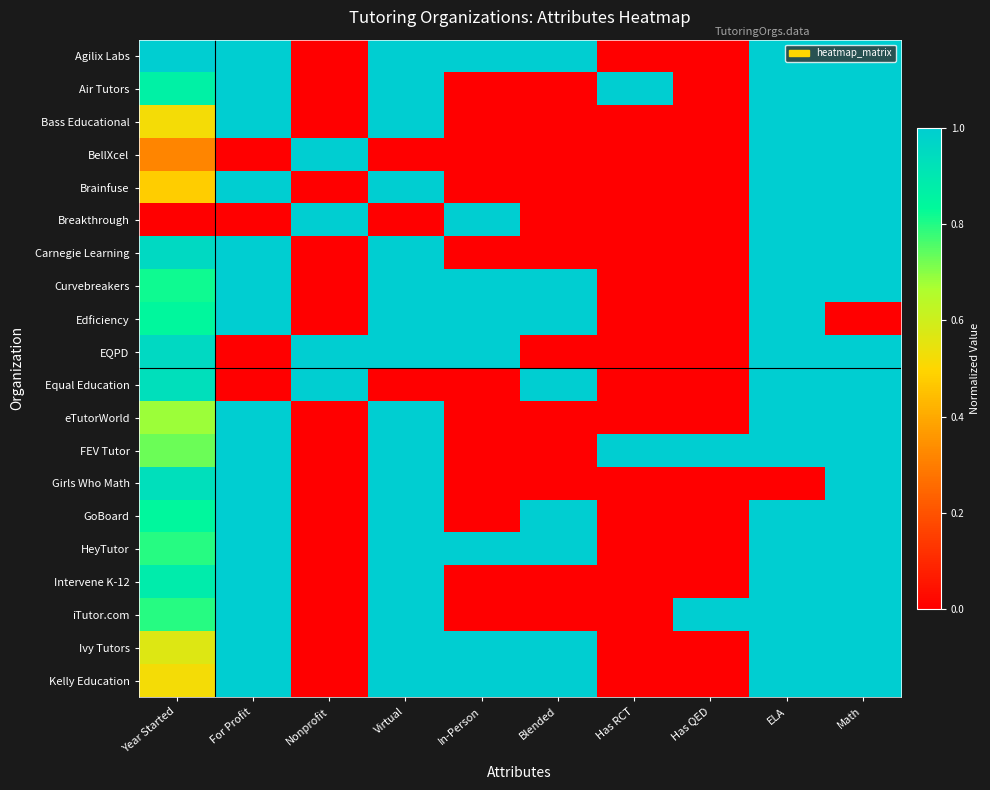

Reading left to right, transcribe all the data shown in this chart.

Agilix Labs: Year Started=1.0	For Profit=1.0	Nonprofit=0.0	Virtual=1.0	In-Person=1.0	Blended=1.0	Has RCT=0.0	Has QED=0.0	ELA=1.0	Math=1.0
Air Tutors: Year Started=0.9	For Profit=1.0	Nonprofit=0.0	Virtual=1.0	In-Person=0.0	Blended=0.0	Has RCT=1.0	Has QED=0.0	ELA=1.0	Math=1.0
Bass Educational: Year Started=0.5	For Profit=1.0	Nonprofit=0.0	Virtual=1.0	In-Person=0.0	Blended=0.0	Has RCT=0.0	Has QED=0.0	ELA=1.0	Math=1.0
BellXcel: Year Started=0.3	For Profit=0.0	Nonprofit=1.0	Virtual=0.0	In-Person=0.0	Blended=0.0	Has RCT=0.0	Has QED=0.0	ELA=1.0	Math=1.0
Brainfuse: Year Started=0.5	For Profit=1.0	Nonprofit=0.0	Virtual=1.0	In-Person=0.0	Blended=0.0	Has RCT=0.0	Has QED=0.0	ELA=1.0	Math=1.0
Breakthrough: Year Started=0.0	For Profit=0.0	Nonprofit=1.0	Virtual=0.0	In-Person=1.0	Blended=0.0	Has RCT=0.0	Has QED=0.0	ELA=1.0	Math=1.0
Carnegie Learning: Year Started=1.0	For Profit=1.0	Nonprofit=0.0	Virtual=1.0	In-Person=0.0	Blended=0.0	Has RCT=0.0	Has QED=0.0	ELA=1.0	Math=1.0
Curvebreakers: Year Started=0.8	For Profit=1.0	Nonprofit=0.0	Virtual=1.0	In-Person=1.0	Blended=1.0	Has RCT=0.0	Has QED=0.0	ELA=1.0	Math=1.0
Edficiency: Year Started=0.8	For Profit=1.0	Nonprofit=0.0	Virtual=1.0	In-Person=1.0	Blended=1.0	Has RCT=0.0	Has QED=0.0	ELA=1.0	Math=0.0
EQPD: Year Started=1.0	For Profit=0.0	Nonprofit=1.0	Virtual=1.0	In-Person=1.0	Blended=0.0	Has RCT=0.0	Has QED=0.0	ELA=1.0	Math=1.0
Equal Education: Year Started=0.9	For Profit=0.0	Nonprofit=1.0	Virtual=0.0	In-Person=0.0	Blended=1.0	Has RCT=0.0	Has QED=0.0	ELA=1.0	Math=1.0
eTutorWorld: Year Started=0.7	For Profit=1.0	Nonprofit=0.0	Virtual=1.0	In-Person=0.0	Blended=0.0	Has RCT=0.0	Has QED=0.0	ELA=1.0	Math=1.0
FEV Tutor: Year Started=0.7	For Profit=1.0	Nonprofit=0.0	Virtual=1.0	In-Person=0.0	Blended=0.0	Has RCT=1.0	Has QED=1.0	ELA=1.0	Math=1.0
Girls Who Math: Year Started=0.9	For Profit=1.0	Nonprofit=0.0	Virtual=1.0	In-Person=0.0	Blended=0.0	Has RCT=0.0	Has QED=0.0	ELA=0.0	Math=1.0
GoBoard: Year Started=0.8	For Profit=1.0	Nonprofit=0.0	Virtual=1.0	In-Person=0.0	Blended=1.0	Has RCT=0.0	Has QED=0.0	ELA=1.0	Math=1.0
HeyTutor: Year Started=0.8	For Profit=1.0	Nonprofit=0.0	Virtual=1.0	In-Person=1.0	Blended=1.0	Has RCT=0.0	Has QED=0.0	ELA=1.0	Math=1.0
Intervene K-12: Year Started=0.9	For Profit=1.0	Nonprofit=0.0	Virtual=1.0	In-Person=0.0	Blended=0.0	Has RCT=0.0	Has QED=0.0	ELA=1.0	Math=1.0
iTutor.com: Year Started=0.8	For Profit=1.0	Nonprofit=0.0	Virtual=1.0	In-Person=0.0	Blended=0.0	Has RCT=0.0	Has QED=1.0	ELA=1.0	Math=1.0
Ivy Tutors: Year Started=0.6	For Profit=1.0	Nonprofit=0.0	Virtual=1.0	In-Person=1.0	Blended=1.0	Has RCT=0.0	Has QED=0.0	ELA=1.0	Math=1.0
Kelly Education: Year Started=0.5	For Profit=1.0	Nonprofit=0.0	Virtual=1.0	In-Person=1.0	Blended=1.0	Has RCT=0.0	Has QED=0.0	ELA=1.0	Math=1.0